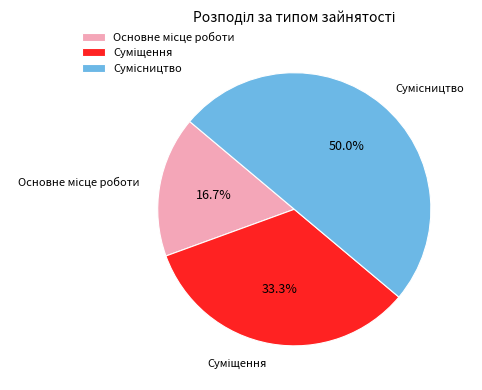

Rank the categories by value from highest to lowest.

Сумісництво, Суміщення, Основне місце роботи